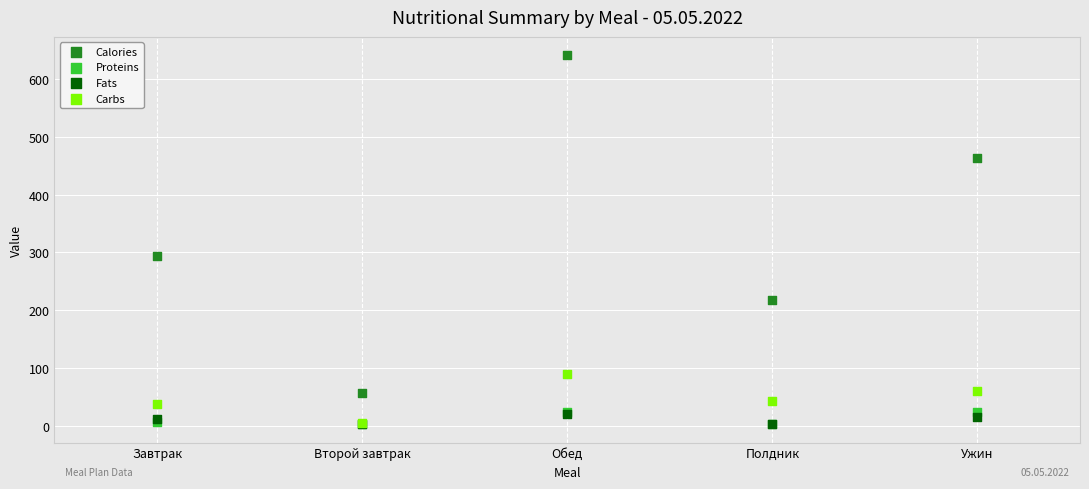

What are all the series names shown in the legend?

Calories, Proteins, Fats, Carbs